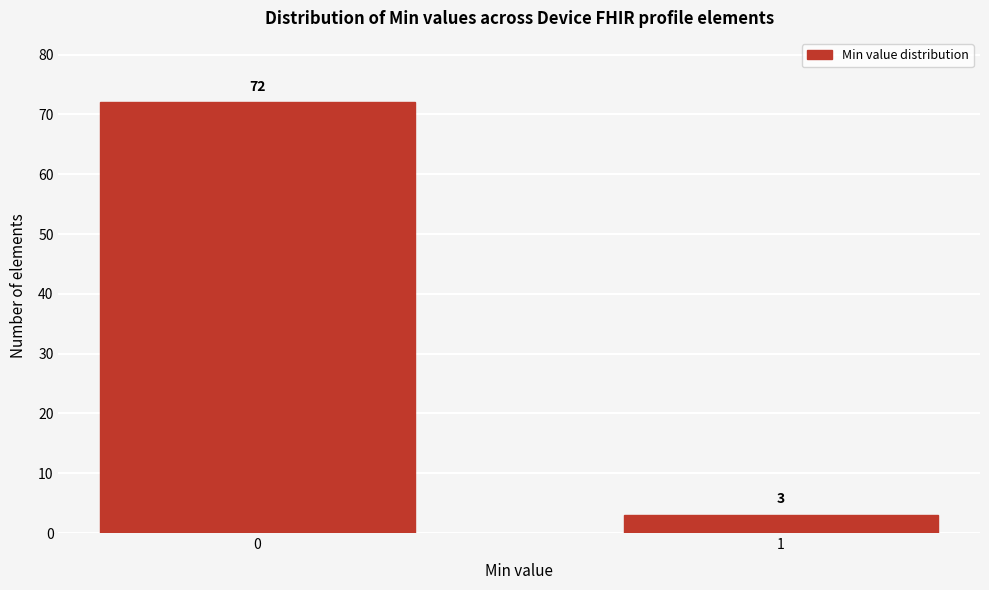

Reading right to left, what are all the values shown in this chart?

1=3	0=72